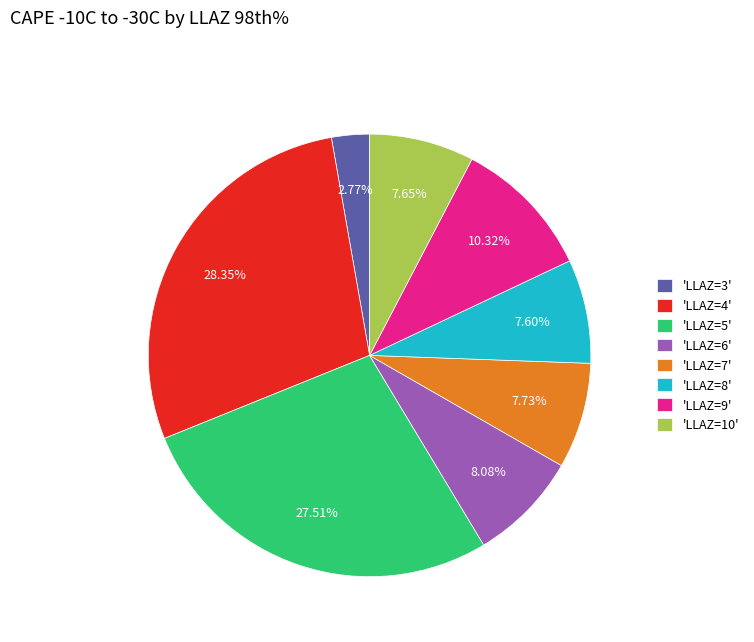

Is the sum of 'LLAZ=9' and 'LLAZ=4' greater than half?

No